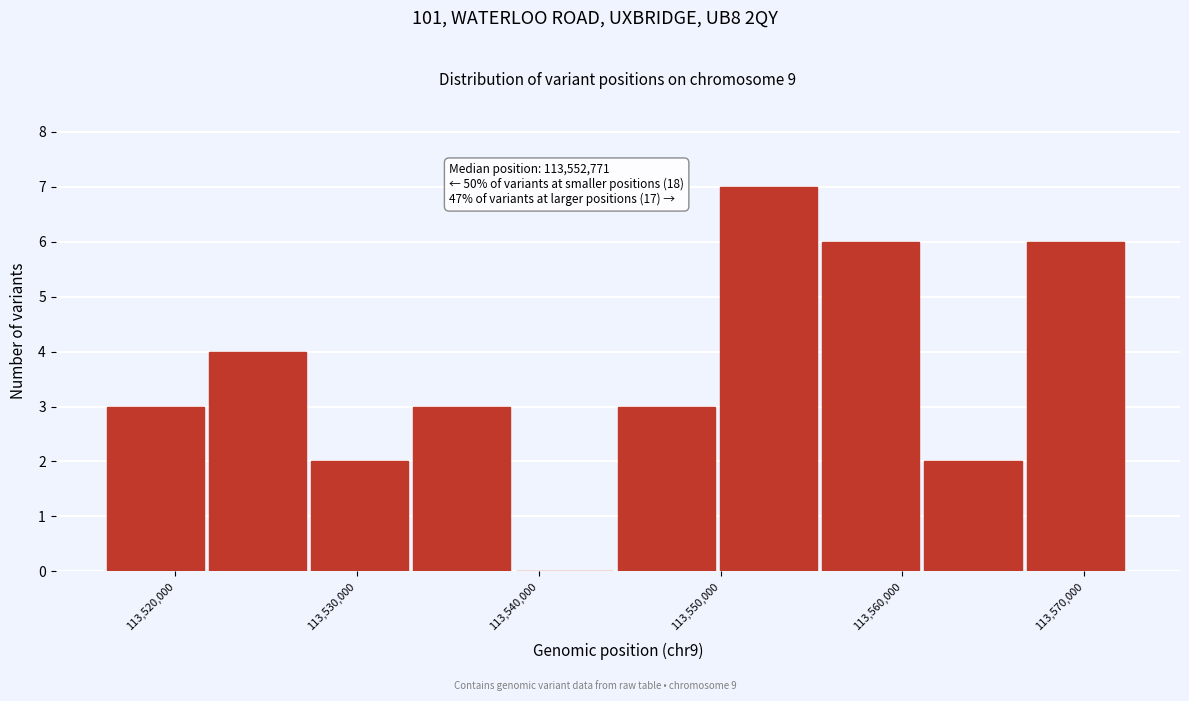

Over which range of the x-axis is the bar tallest?

113550000 to 113556000